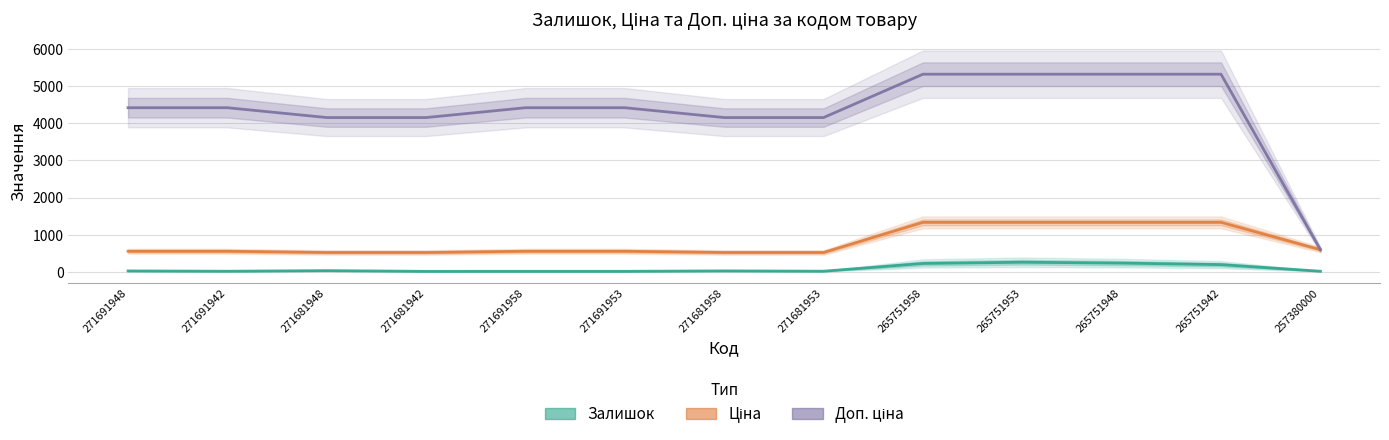

Rank the series by their maximum value, from lowest to highest.

Залишок, Ціна, Доп. ціна